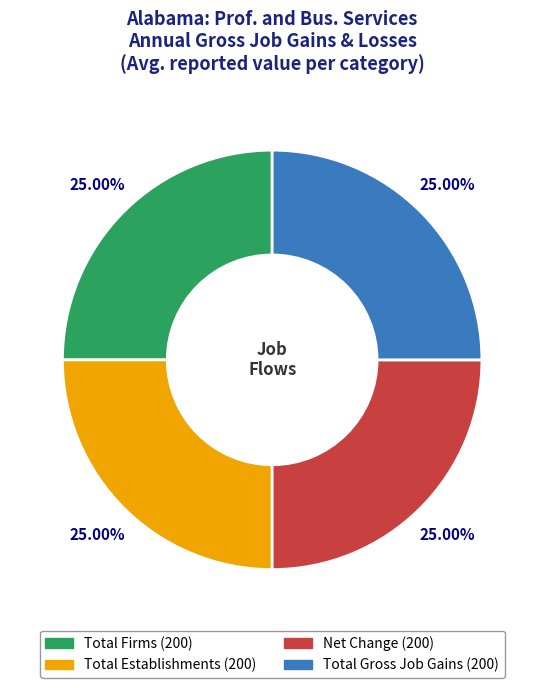

Is there any slice that represents more than half of the pie?

No